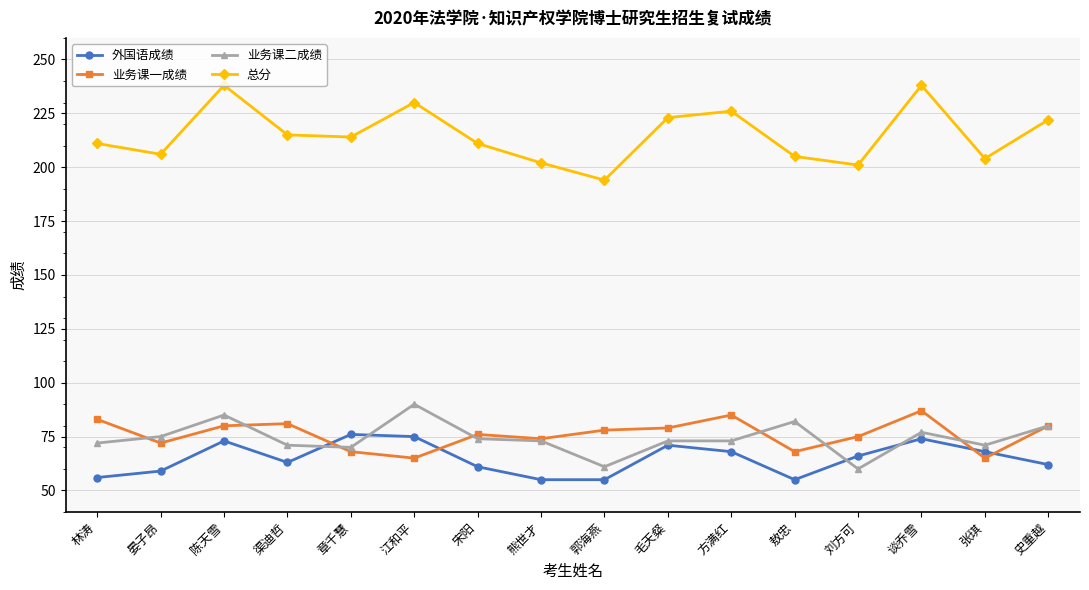

Is this an area chart (filled region under the line)?

No